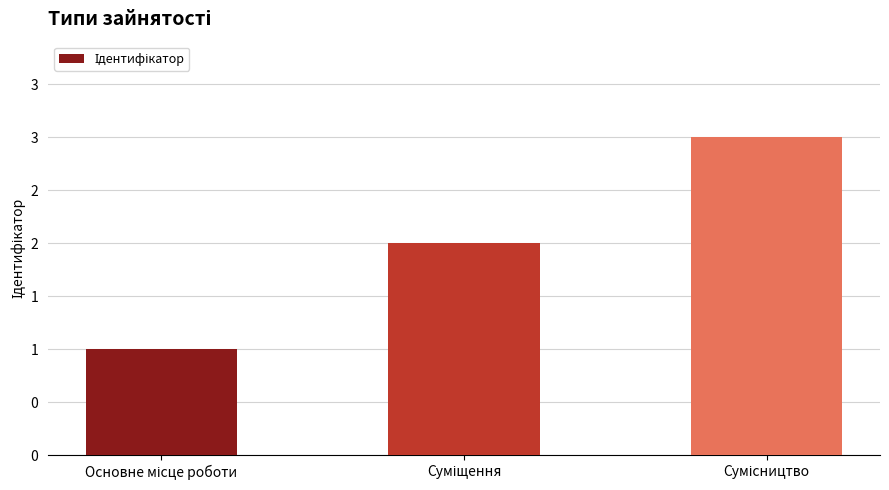

How many values are between 1 and 3?

3